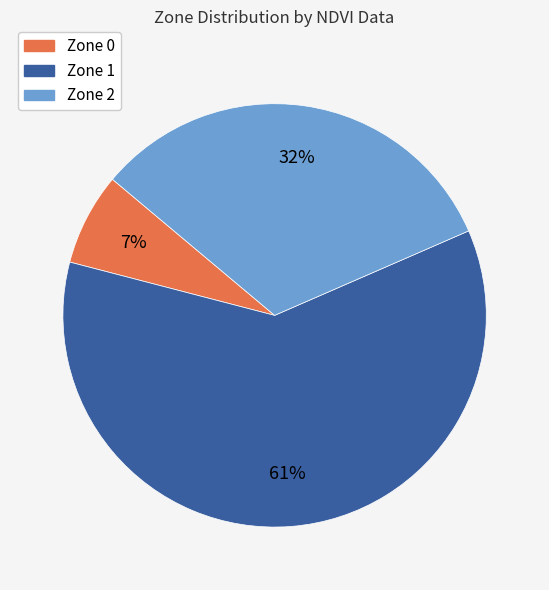

Between Zone 0 and Zone 1, which is larger?

Zone 1